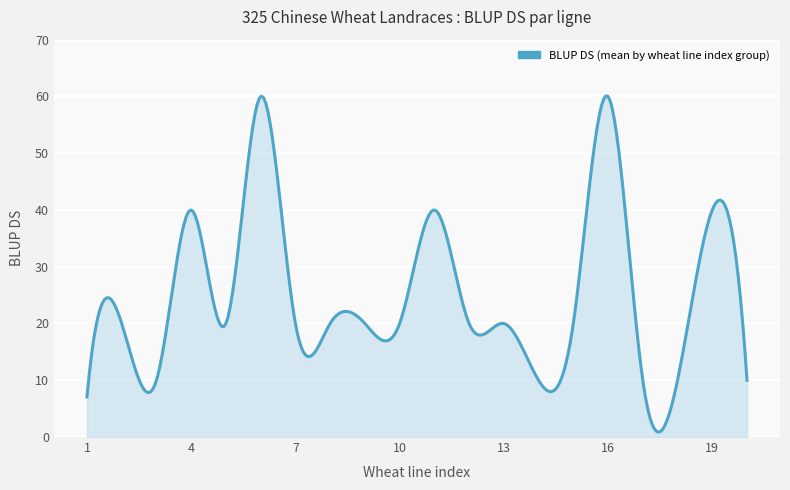

How many lines are shown in the chart?

1